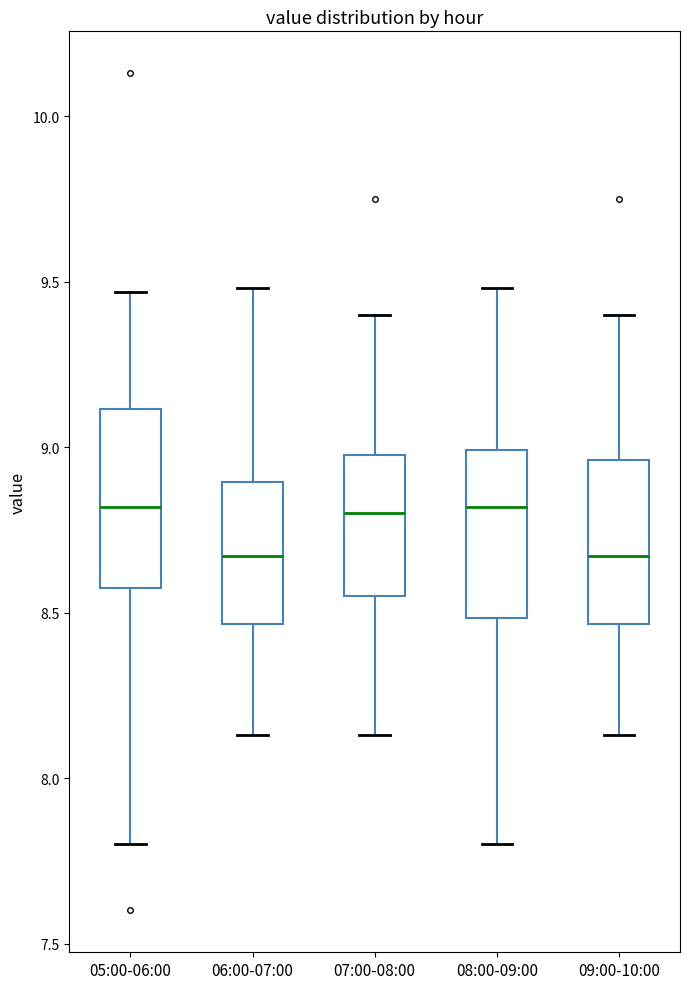

Where does the lower whisker of the box for 08:00-09:00 end on the y-axis? The values are not printed on the chart, so give them approximately, as read against the axis.

7.80